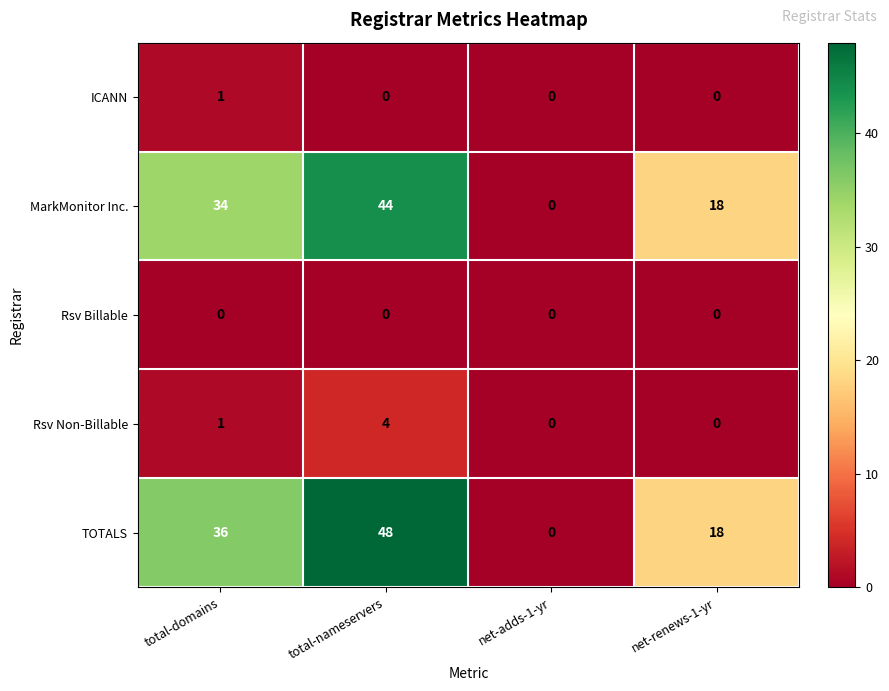

How many data points does each series have?

4